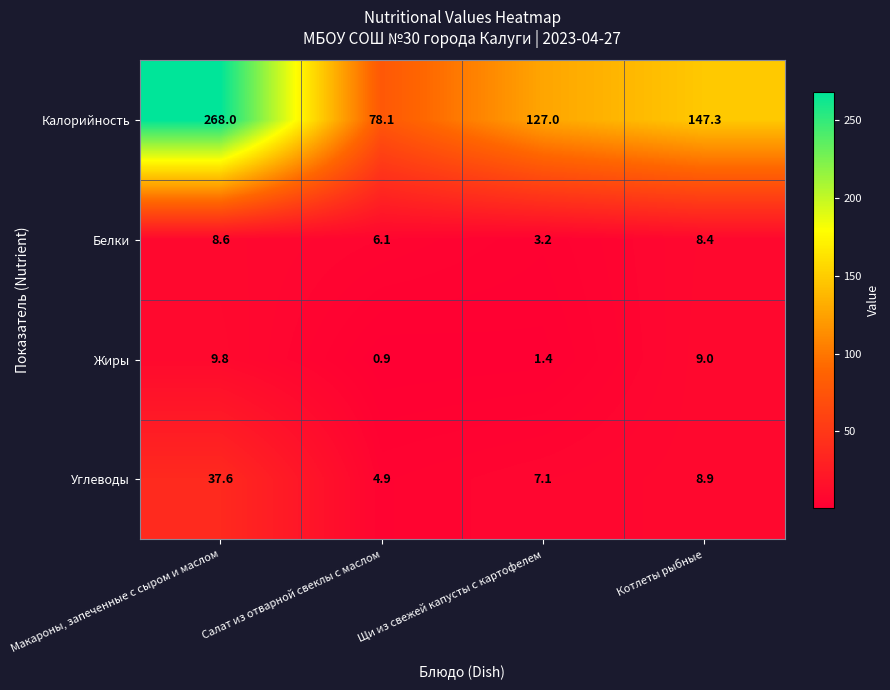

What is the maximum value shown in the chart?

268.0